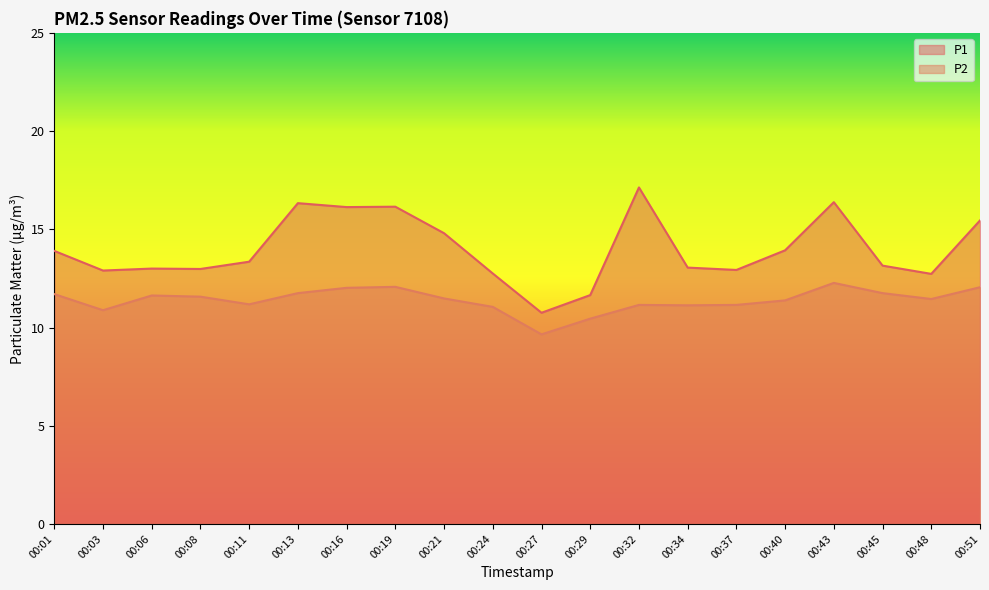

Is it true that P1 equals 23.0 at 00:51?

False